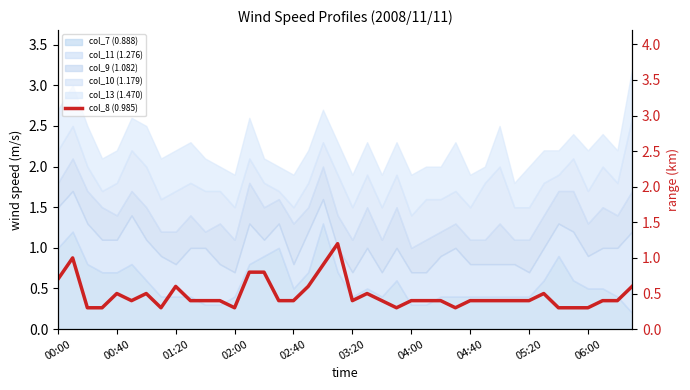

List the labels in order of value, smallest first.

01:20, 02:00, 04:40, 12, 23, 27, 34, 35, 36, 03:20, 06:00, 10, 11, 15, 16, 20, 22, 24, 25, 26, 28, 29, 30, 31, 32, 37, 38, 02:40, 04:00, 21, 33, 05:20, 17, 39, 00:00, 13, 14, 18, 00:40, 19